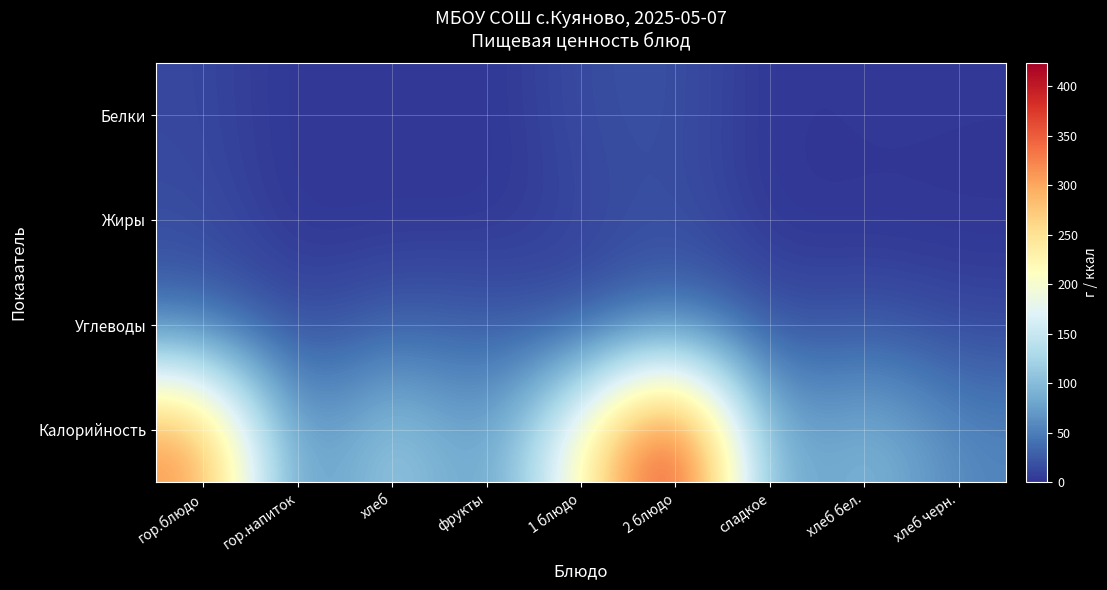

What is the total value across all series at хлеб черн.?

69